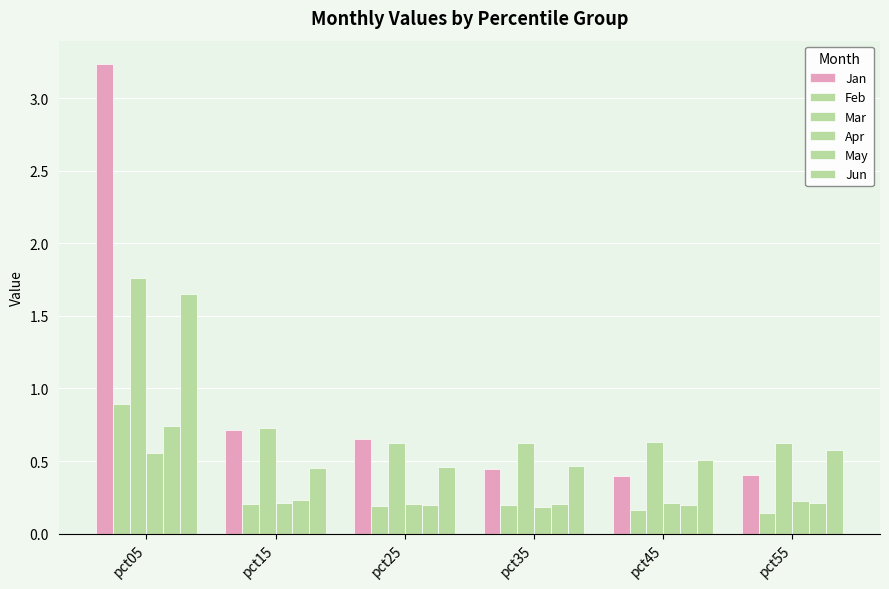

Is the value of Mar at pct15 greater than the value of Feb at pct25?

Yes